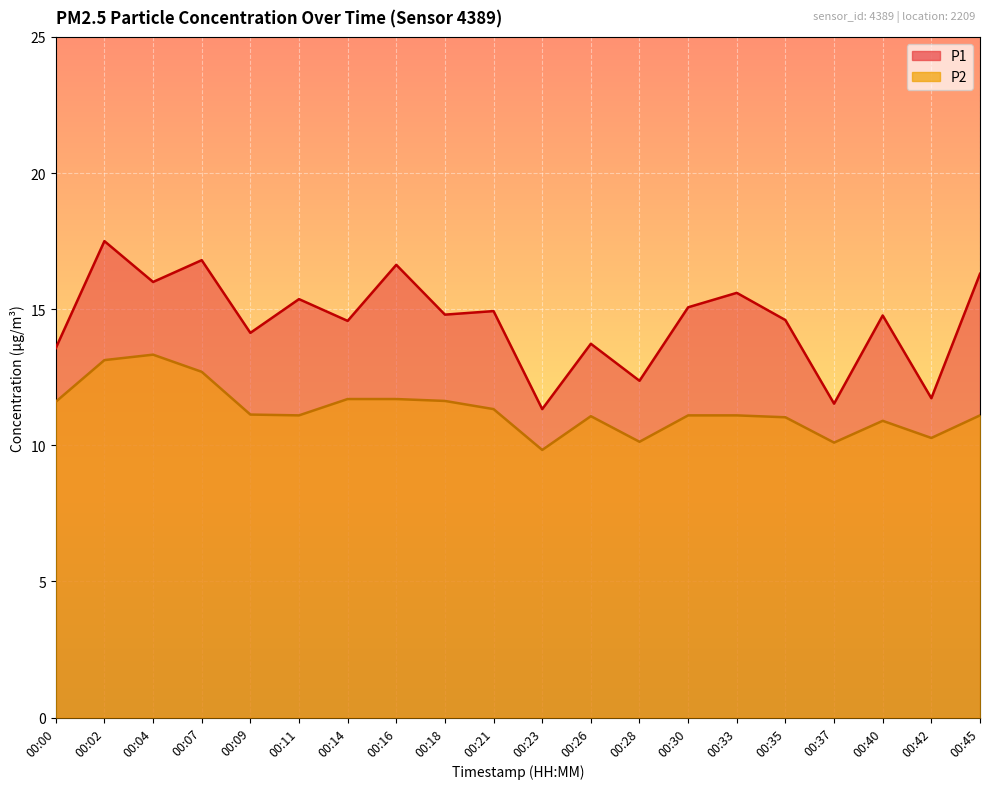

True or false: P2 and P1 intersect in this chart.

False